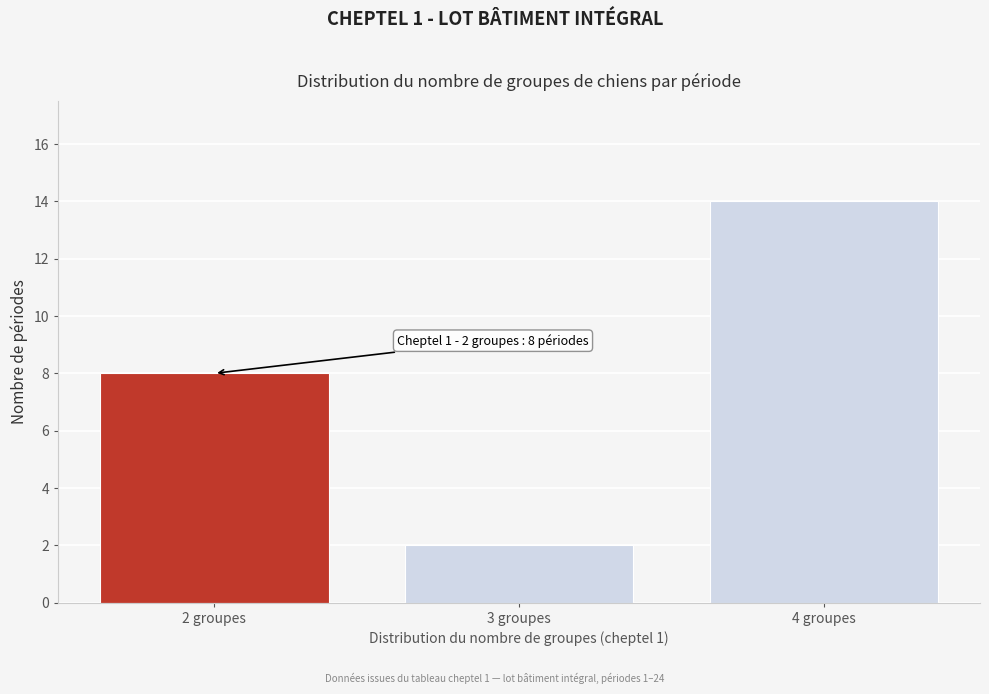

Reading right to left, transcribe all the data shown in this chart.

4 groupes=14	3 groupes=2	2 groupes=8